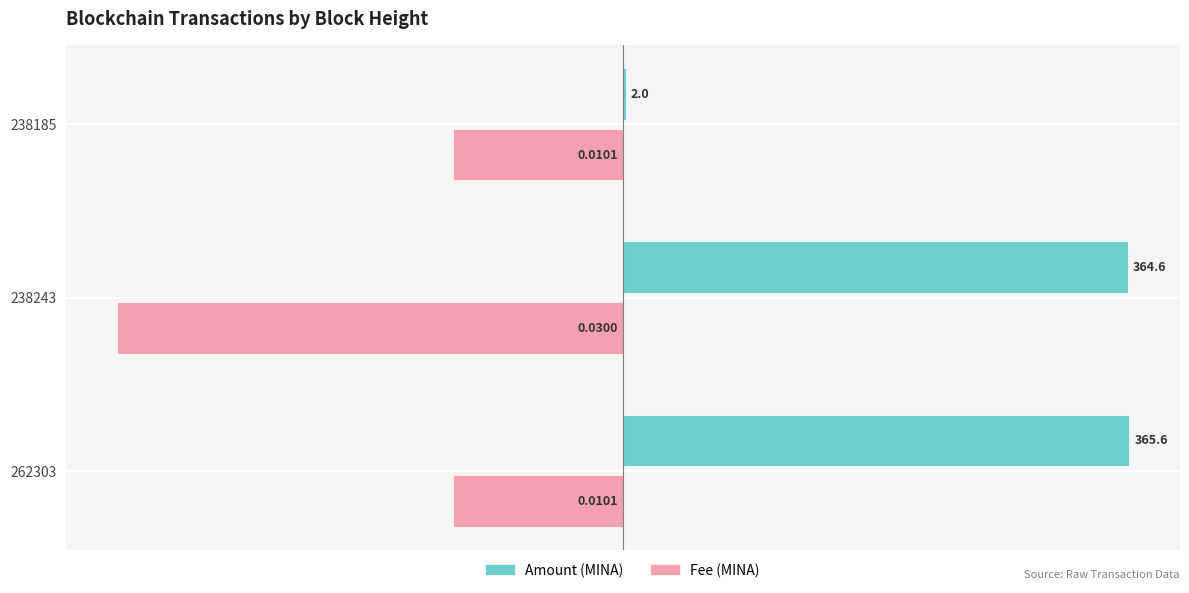

At which category is the sum across all series the highest?

262303